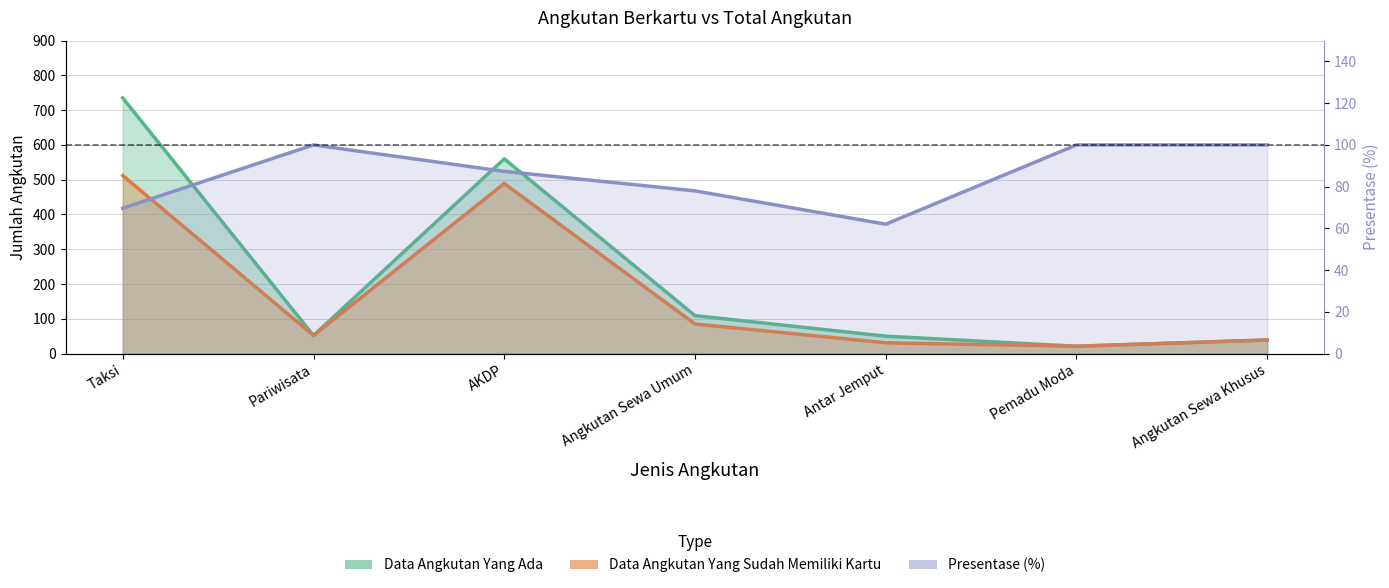

How many series are shown in this chart?

3